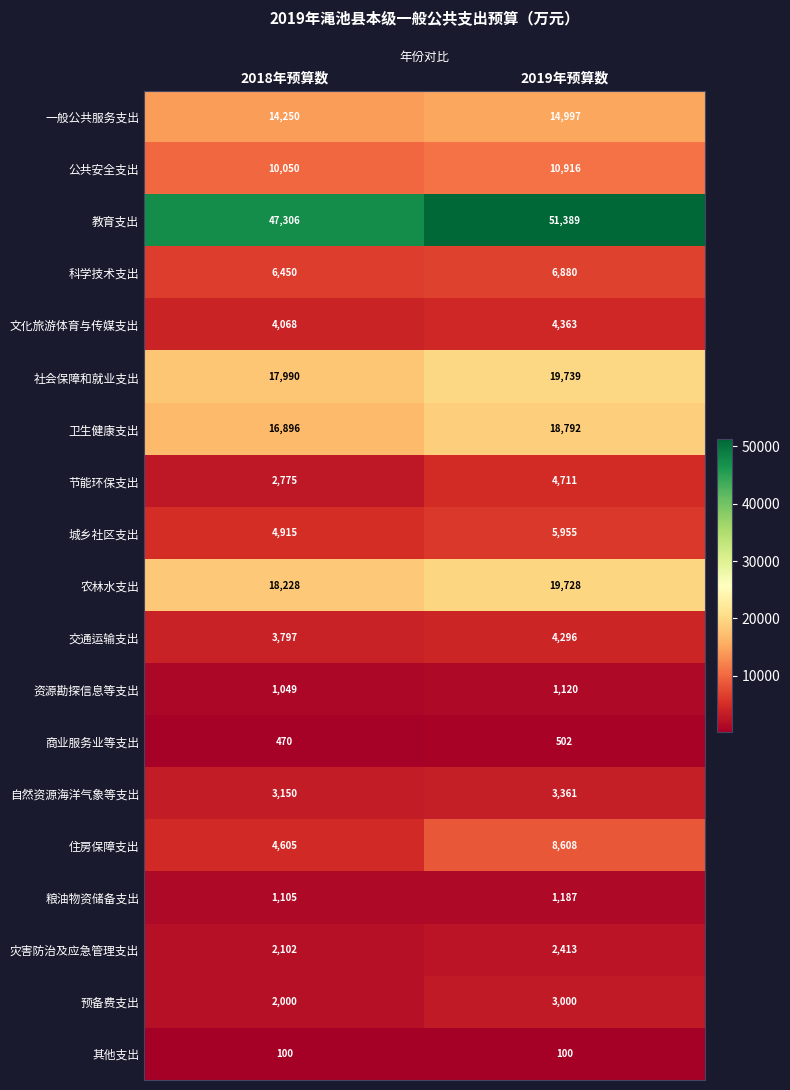

What is the minimum value for 一般公共服务支出?

14250